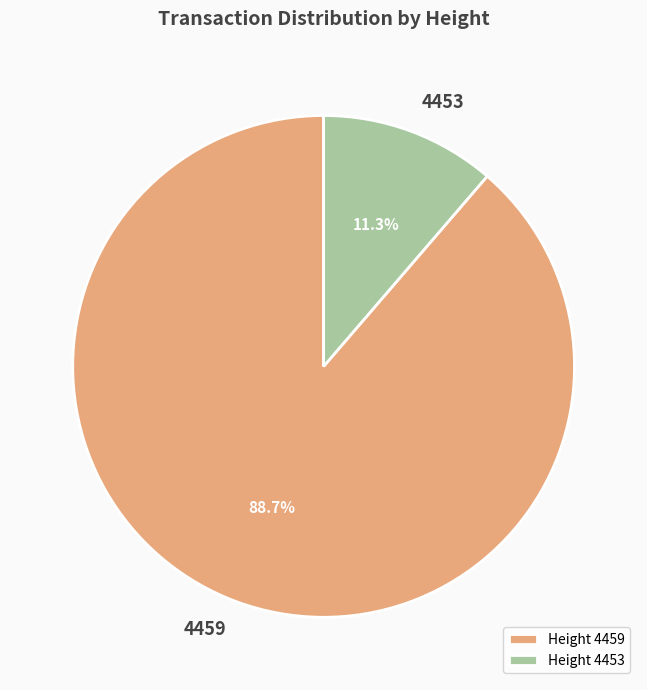

What percentage do 4453 and 4459 together represent?

100.0%